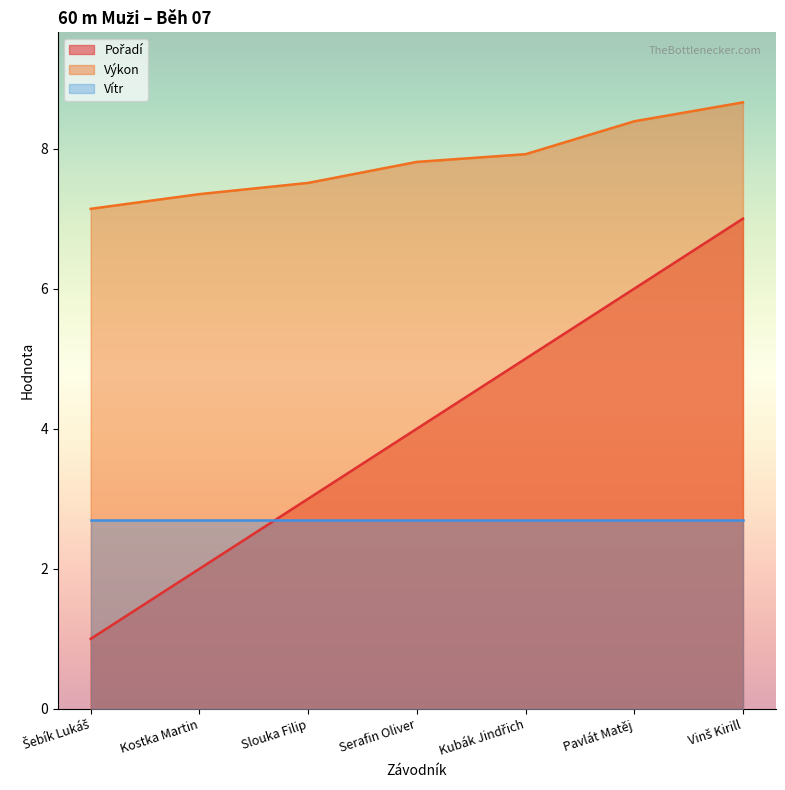

Is it true that Výkon equals 7.9 at Kubák Jindřich?

True